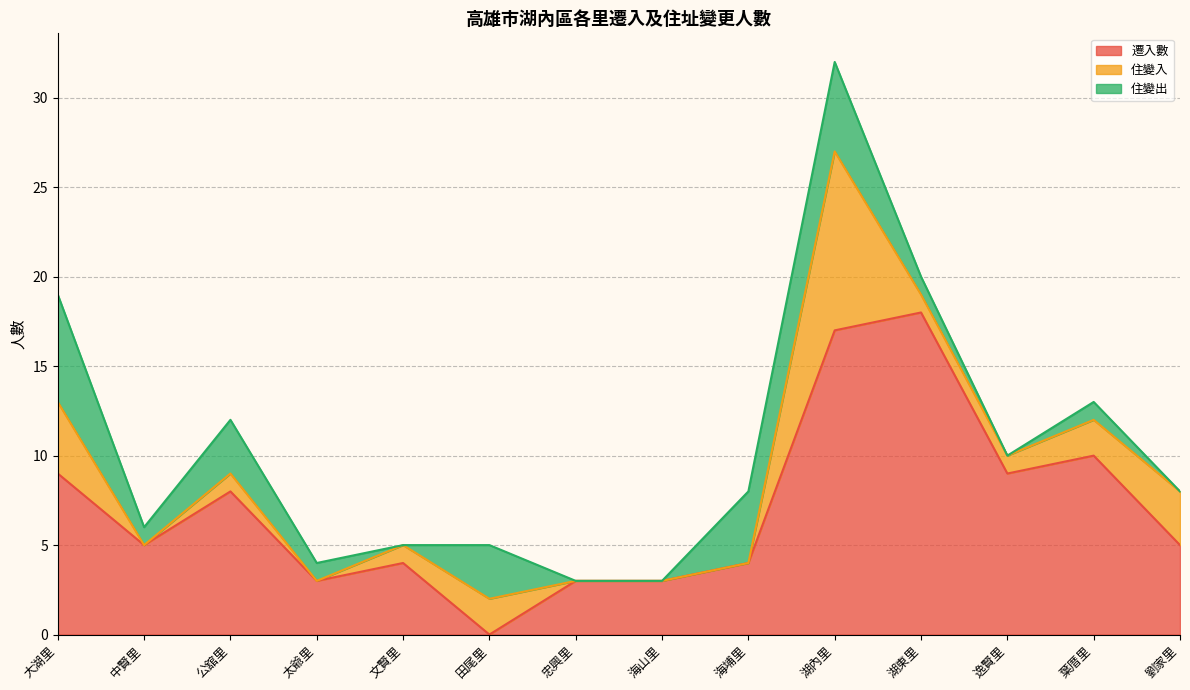

The value of 住變出 at 公舘里 is 1. True or false?

False